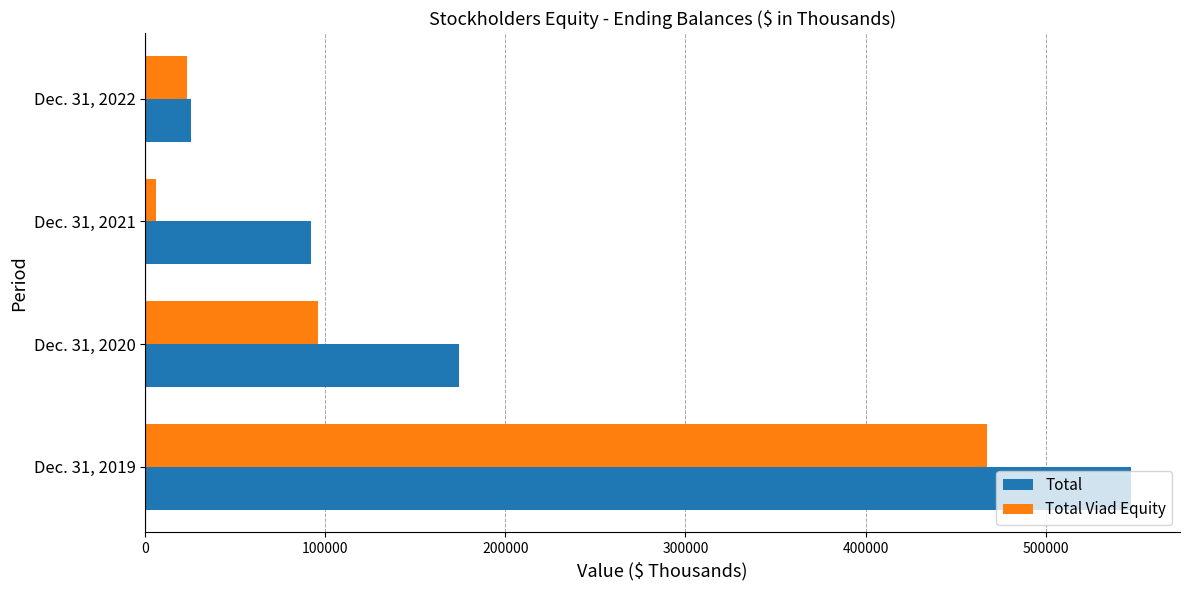

Which series has the largest range (max minus min)?

Total